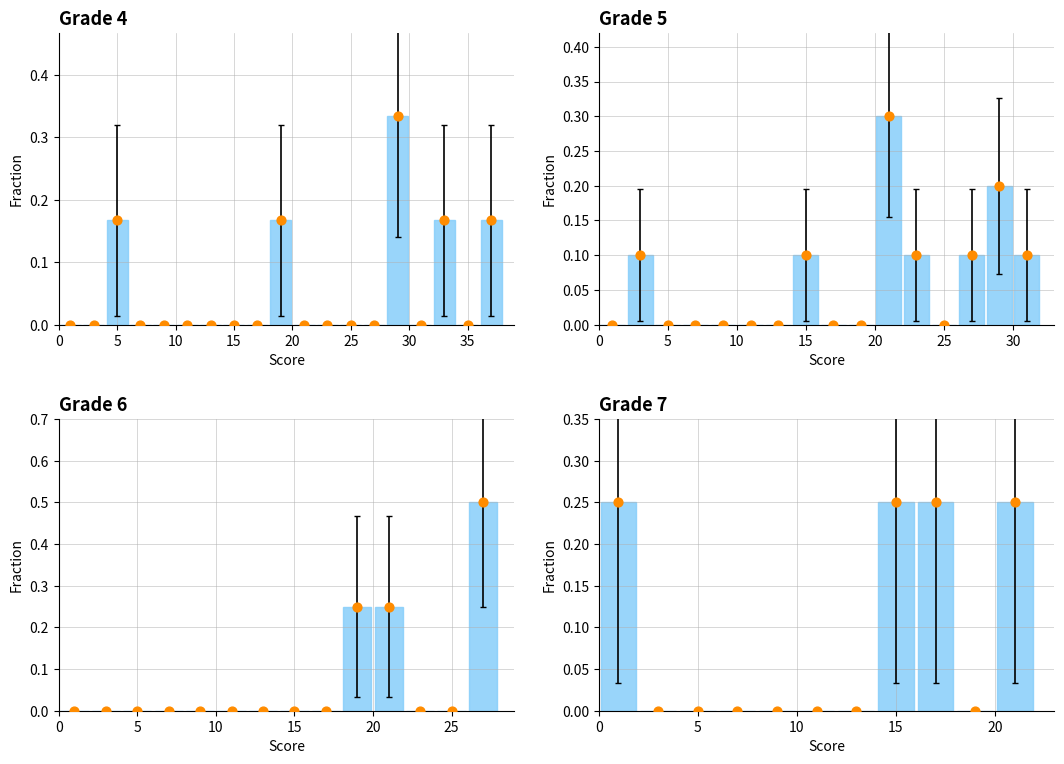

Which series reaches the minimum Y coordinate?

Fraction